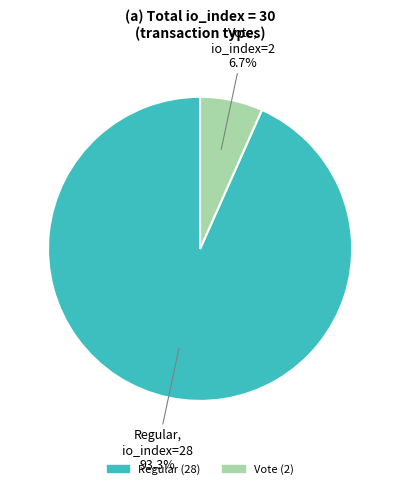

Is there a majority slice in this chart?

Yes